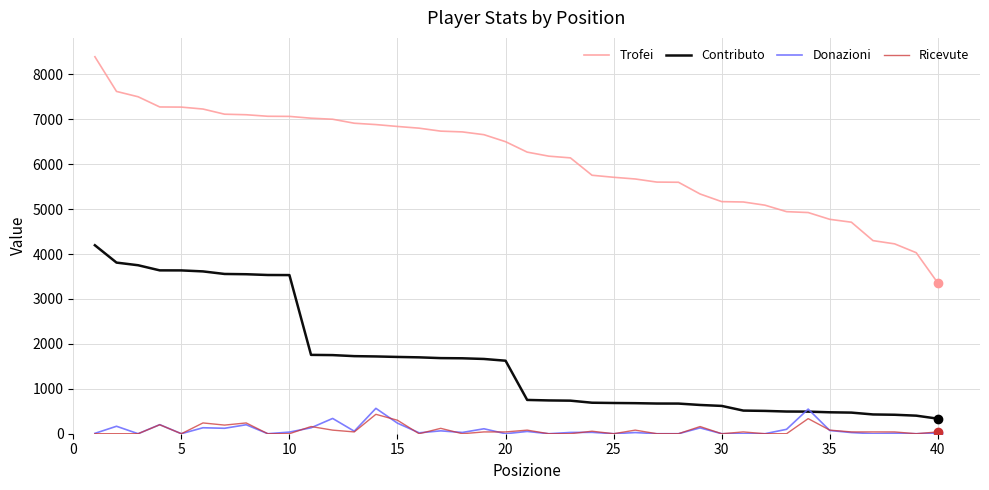

Which series has the largest total across all categories?

Trofei